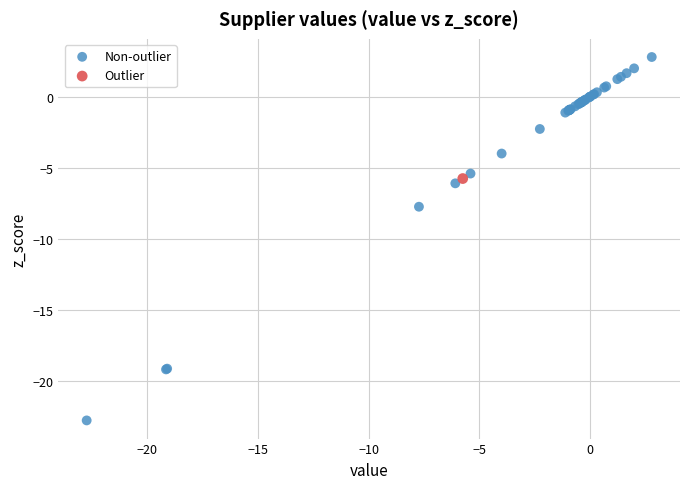

What are all the series names shown in the legend?

Non-outlier, Outlier